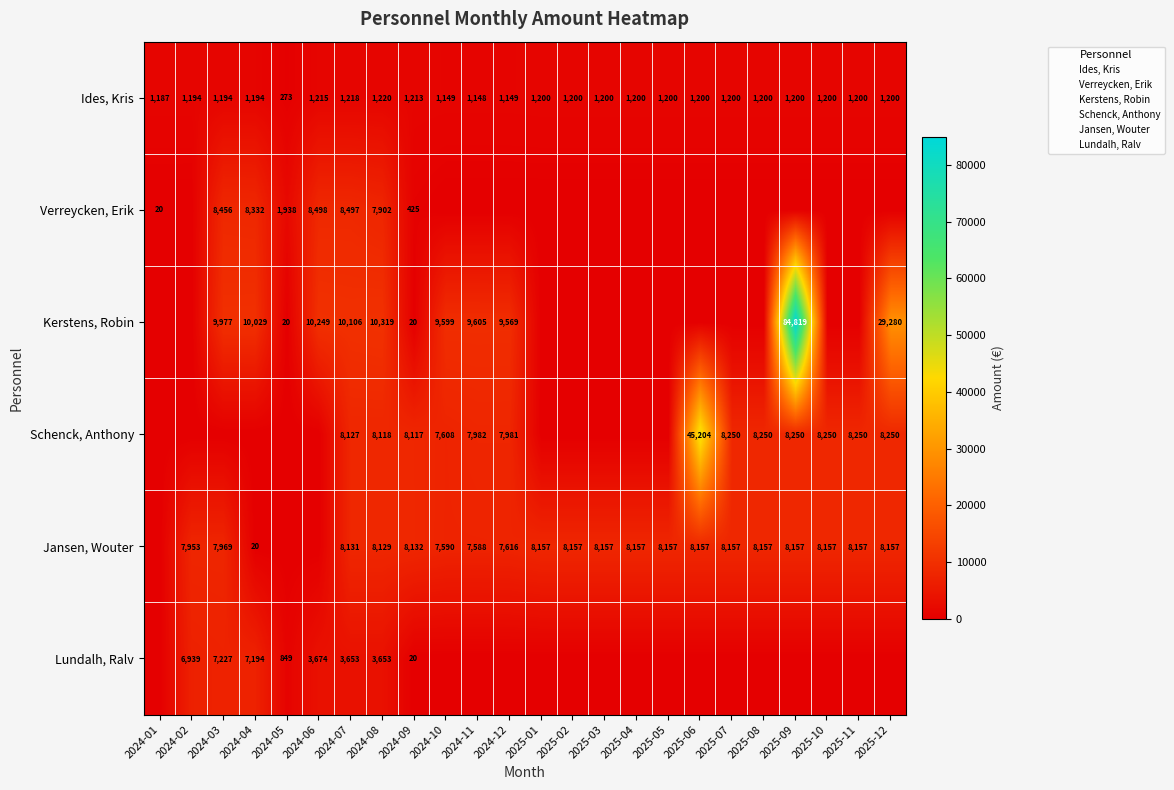

Which series has the largest range (max minus min)?

Kerstens, Robin